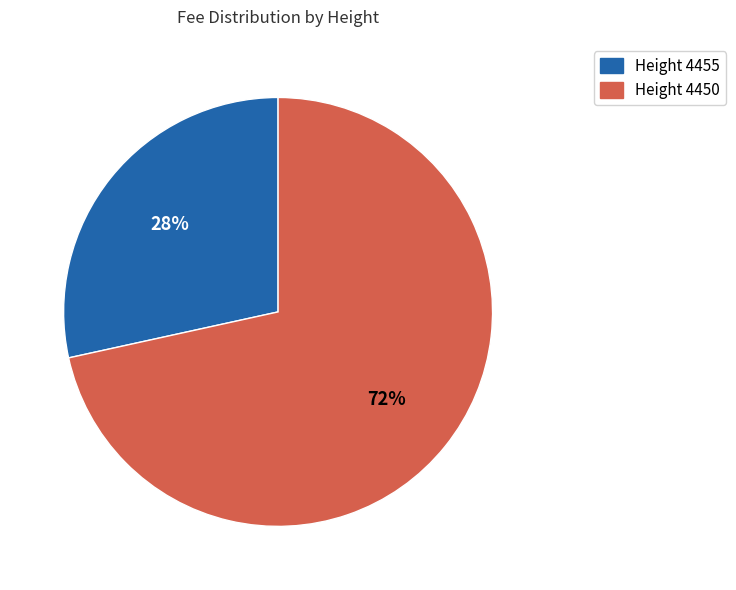

To the nearest percent, what is the combined percentage of Height 4455 and Height 4450?

100%